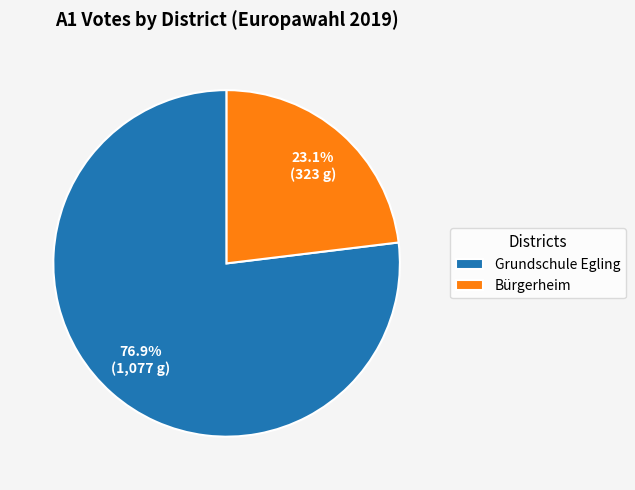

Combined, do Bürgerheim and Grundschule Egling account for over 50%?

Yes